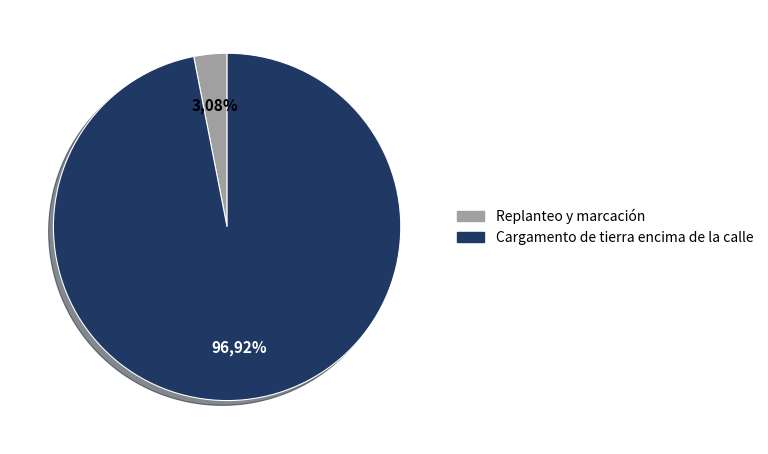

What is the total percentage of Cargamento de tierra encima de la calle and Replanteo y marcación?

100.0%